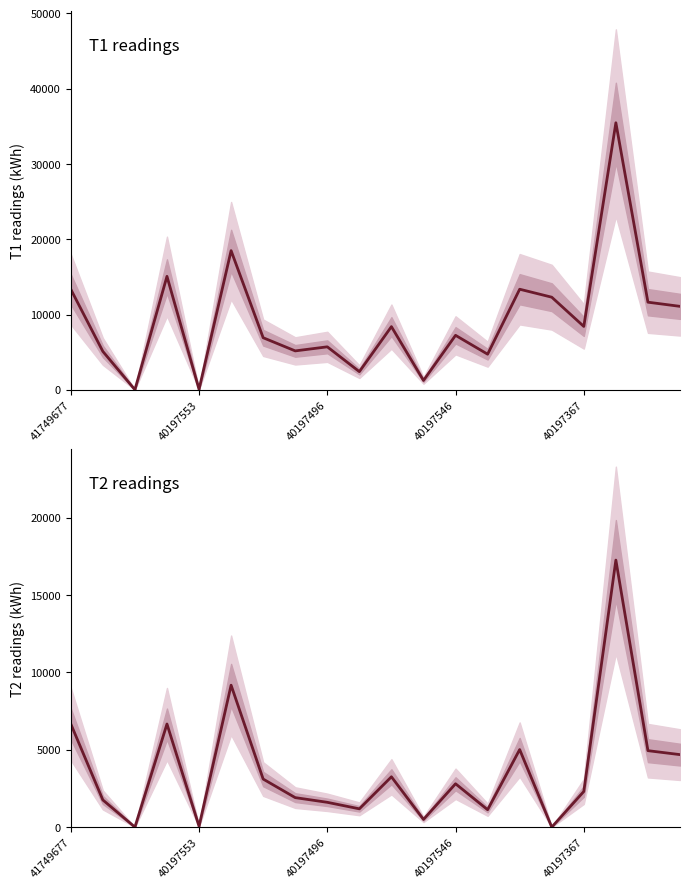

What is the sum of the T2 median values at 7 and 8?

3509